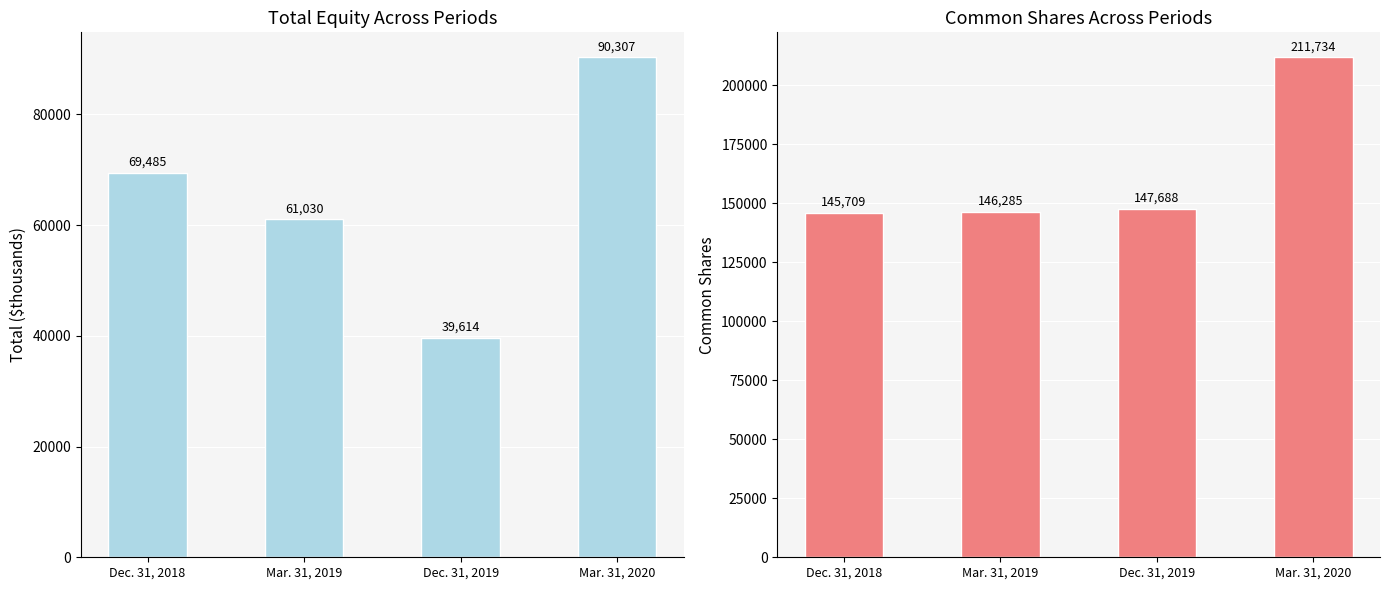

How many bars are there in total?

8